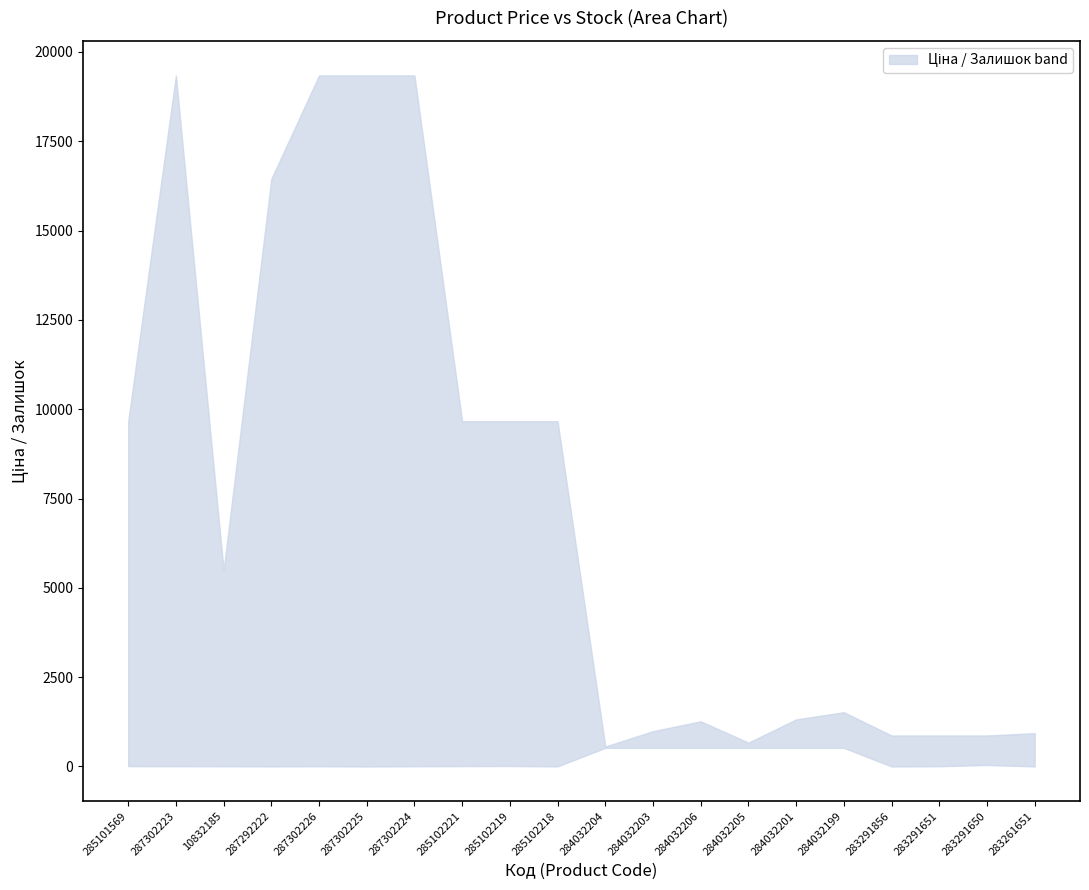

At which label does Ціна reach its peak?

287302223